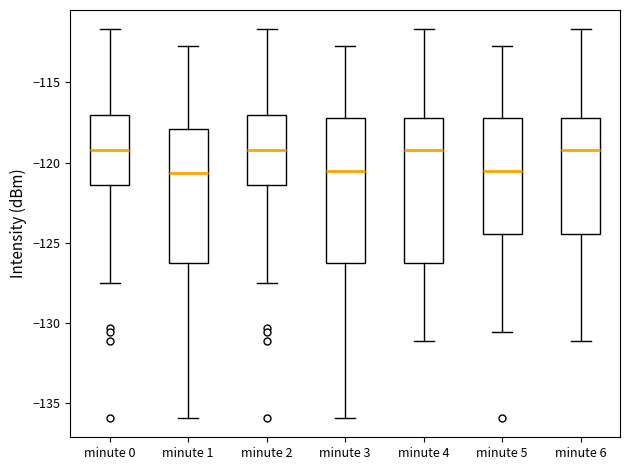

Where is the upper edge of the box for minute 5 on the y-axis? The values are not printed on the chart, so give them approximately, as read against the axis.

-117.0